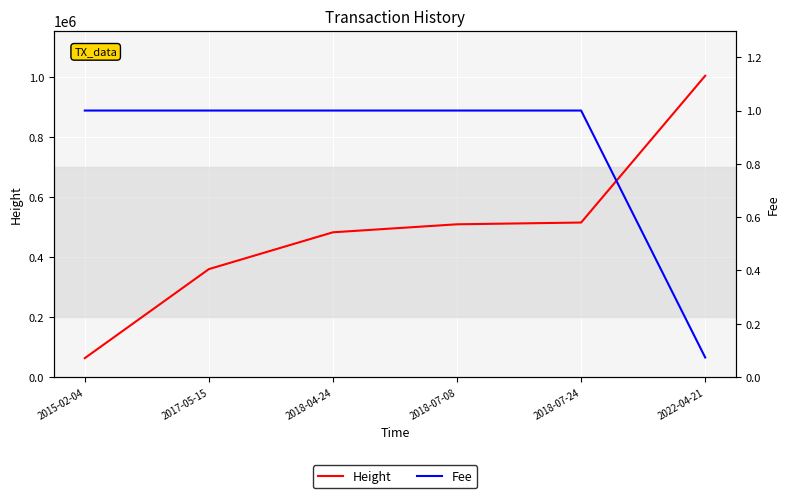

At which category is the sum across all series the highest?

2022-04-21